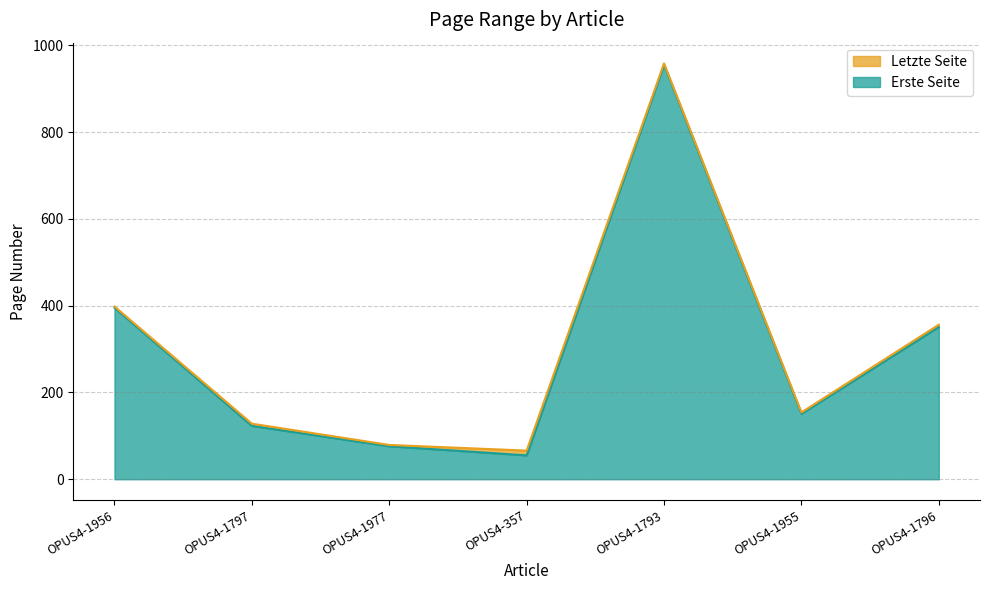

True or false: Letzte Seite has more than 0 points higher than both neighbors.

True